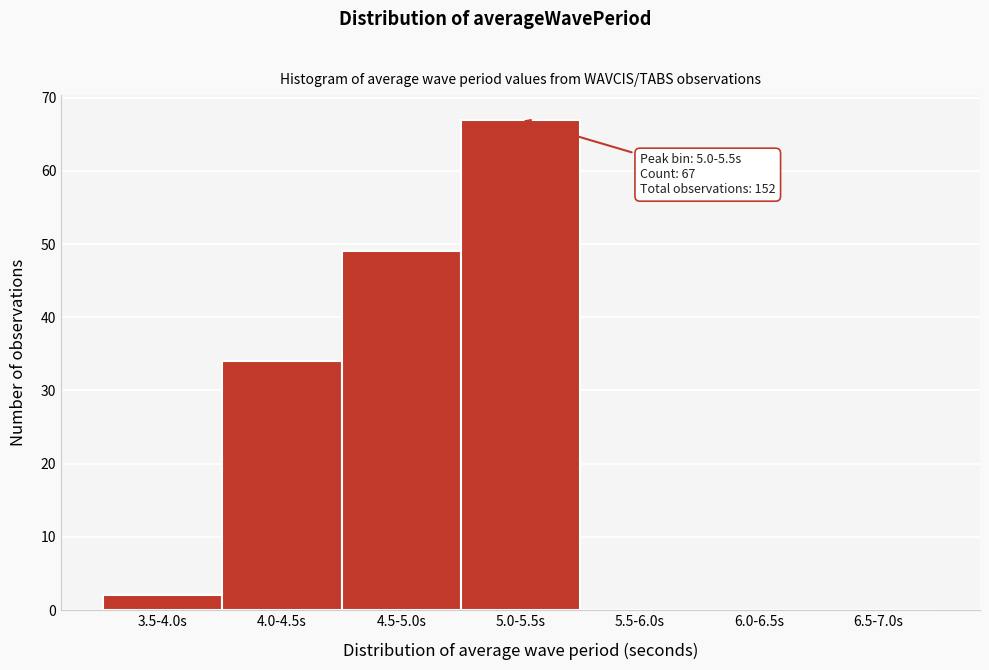

Reading left to right, what are all the values shown in this chart?

3.5-4.0s=2	4.0-4.5s=34	4.5-5.0s=49	5.0-5.5s=67	5.5-6.0s=0	6.0-6.5s=0	6.5-7.0s=0